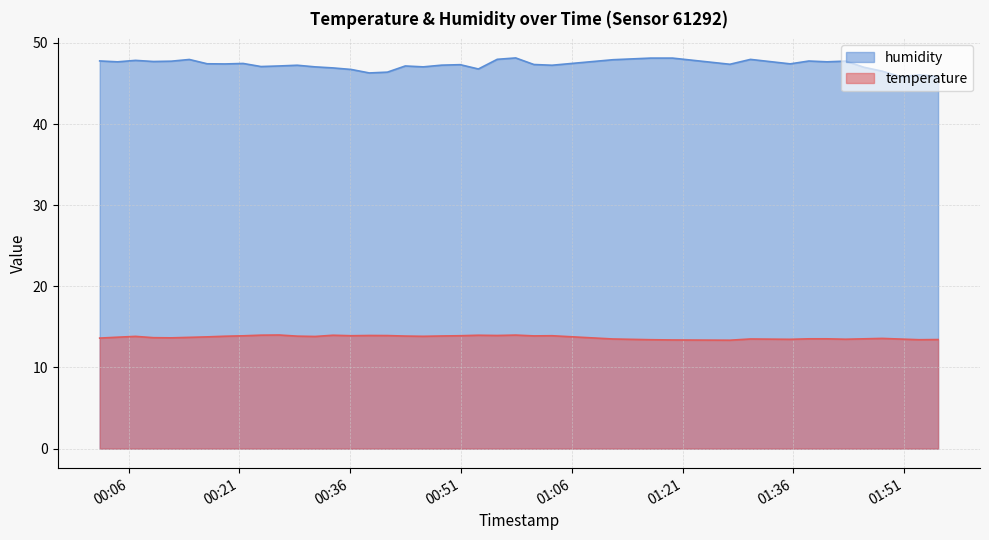

Which series has the largest total across all categories?

humidity